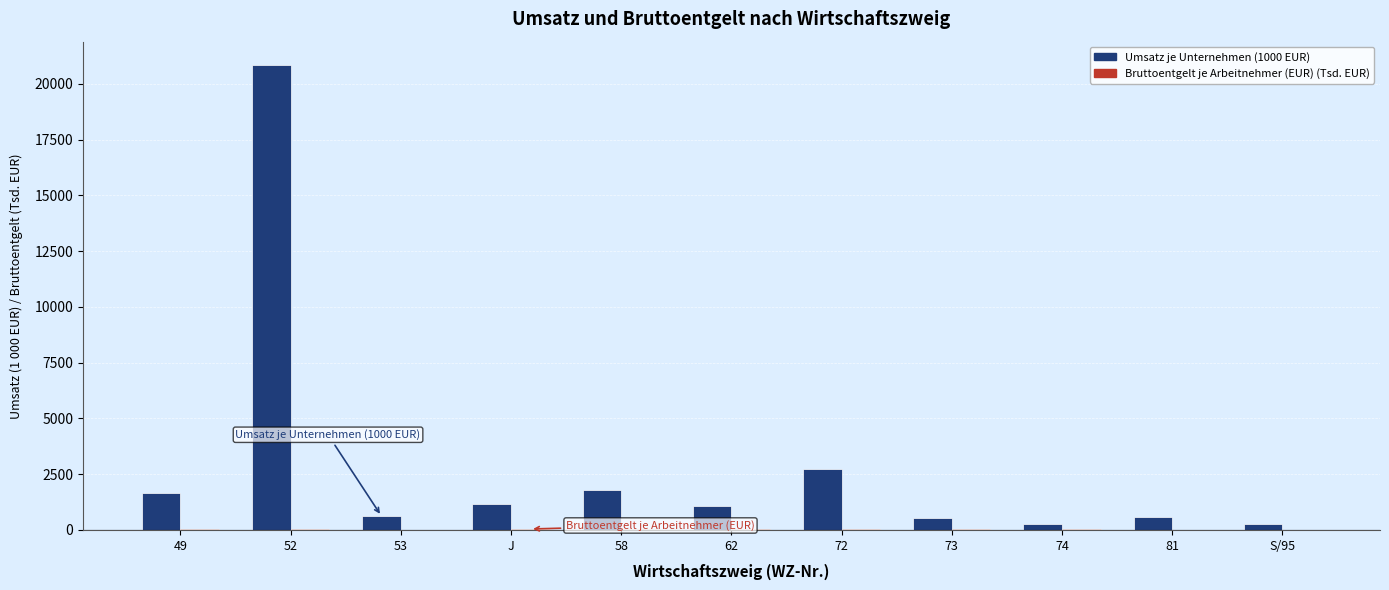

What is the average value of the Umsatz je Unternehmen (1000 EUR) series?

2865.4